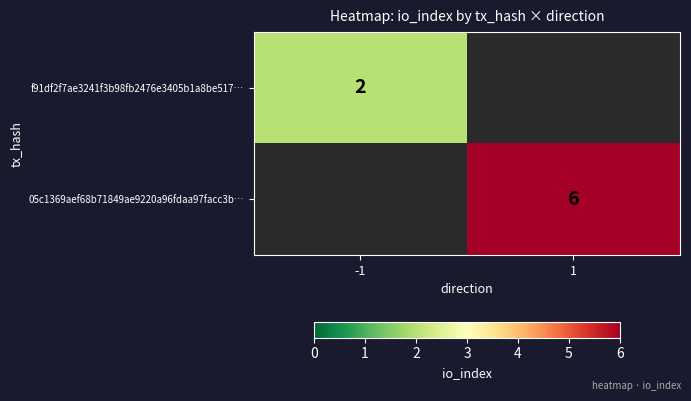

True or false: 05c1369aef68b71849ae9220a96fdaa97facc3b… has a value of 6 at 1.

True